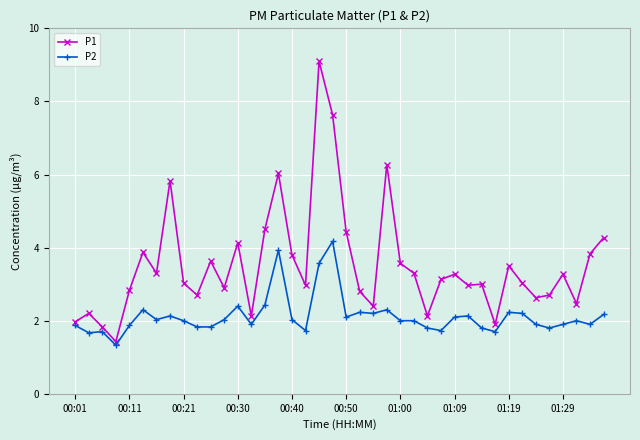

True or false: P1 and P2 intersect in this chart.

False